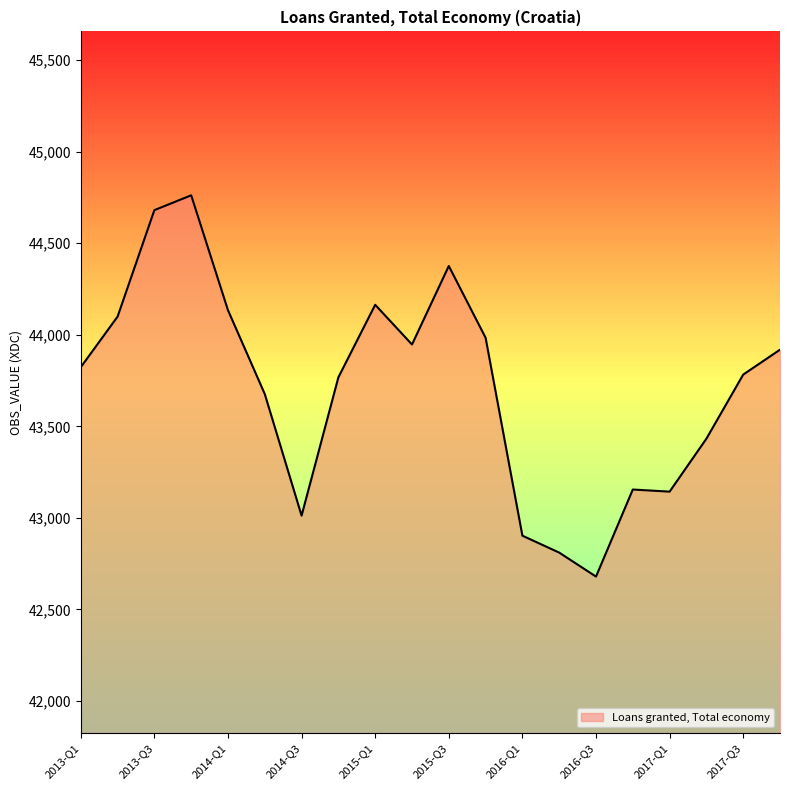

What is the maximum value shown in the chart?

44761.9